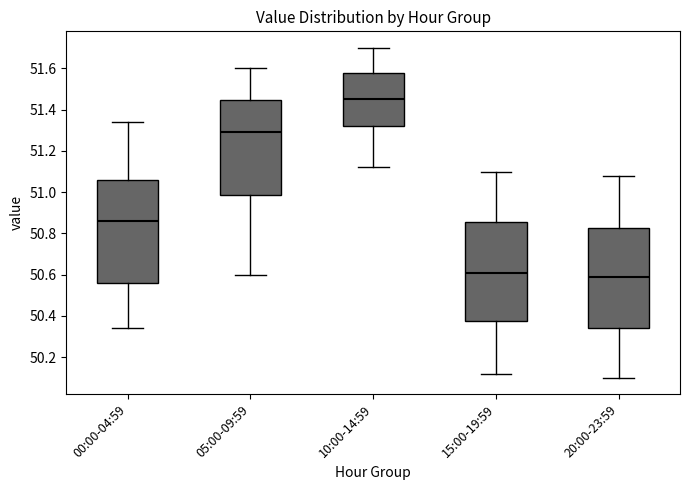

Reading left to right, transcribe this box plot: for each box, give where its median line is, the range the box spans, and where its two whiskers end, as read against the y-axis. The values are not printed on the chart, so give them approximately, as read against the axis.

00:00-04:59: median 50.86, box 50.56 to 51.06, whiskers 50.34 to 51.34
05:00-09:59: median 51.30, box 50.98 to 51.44, whiskers 50.60 to 51.60
10:00-14:59: median 51.46, box 51.32 to 51.58, whiskers 51.12 to 51.70
15:00-19:59: median 50.62, box 50.38 to 50.86, whiskers 50.12 to 51.10
20:00-23:59: median 50.60, box 50.34 to 50.82, whiskers 50.10 to 51.08